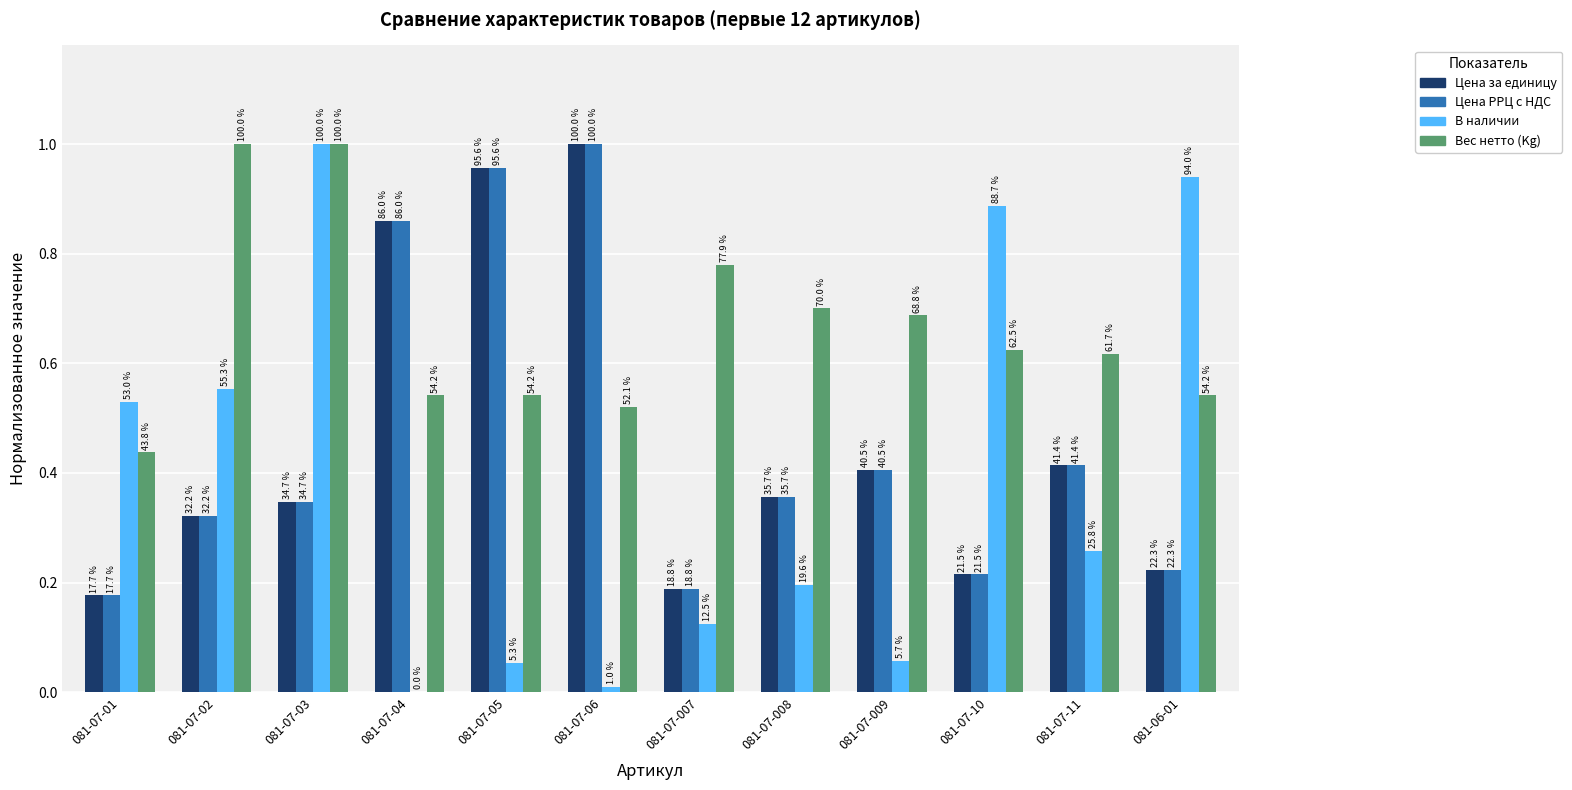

Between 081-07-10 and 081-07-11, which series saw the biggest shift?

В наличии